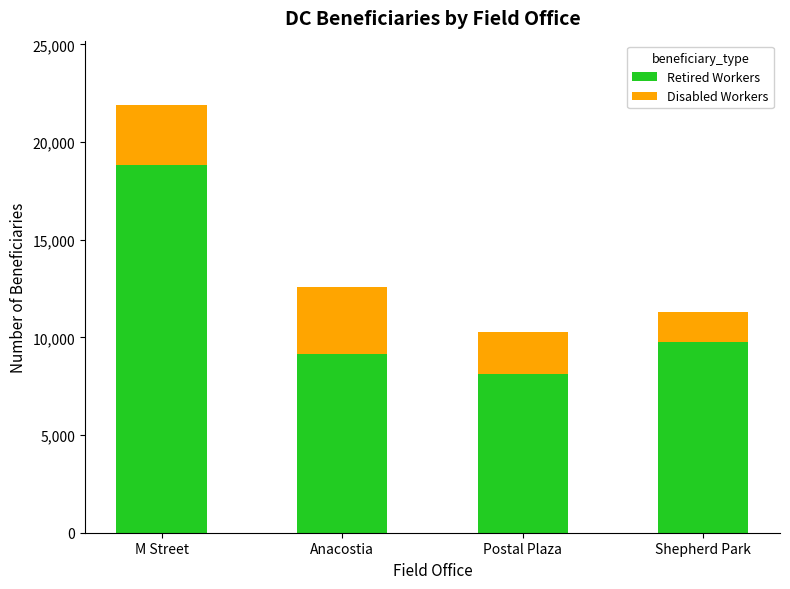

How many bars are there in total?

4